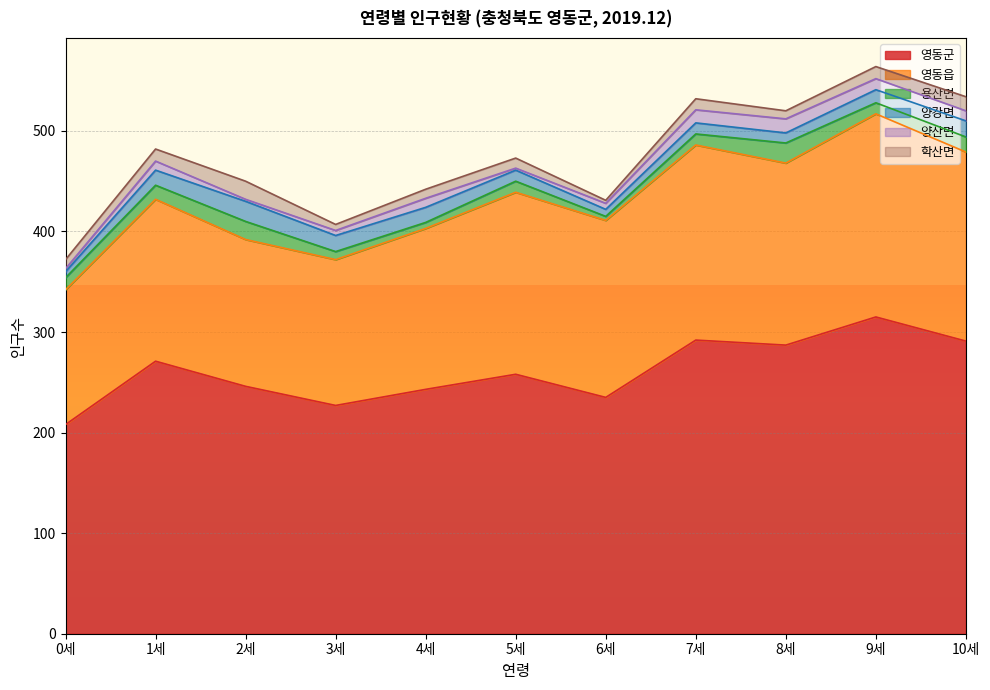

What is the minimum value for 영동군?

208